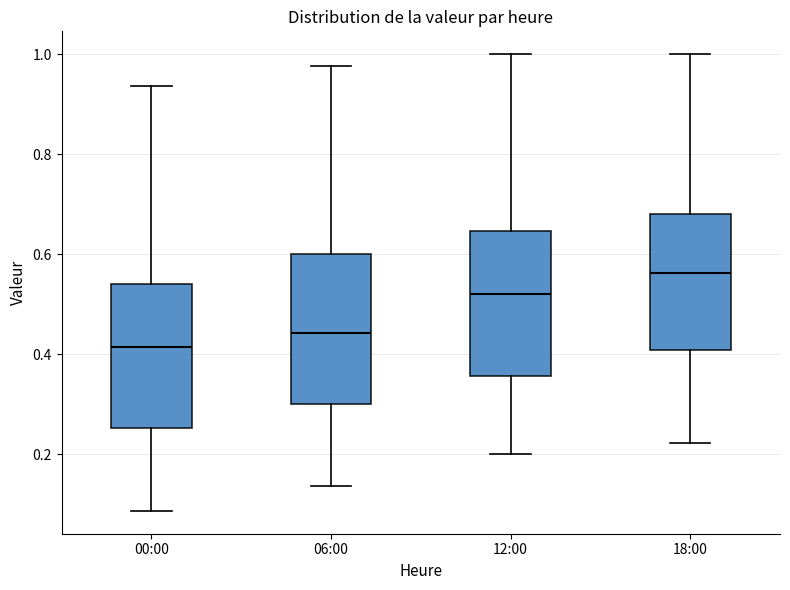

Reading left to right, read every box against the y-axis: the position of its median line, the range the box covers, and the ends of its whiskers. The values are not printed on the chart, so give them approximately, as read against the axis.

00:00: median 0.42, box 0.26 to 0.54, whiskers 0.08 to 0.94
06:00: median 0.44, box 0.30 to 0.60, whiskers 0.14 to 0.98
12:00: median 0.52, box 0.36 to 0.64, whiskers 0.20 to 1.00
18:00: median 0.56, box 0.40 to 0.68, whiskers 0.22 to 1.00